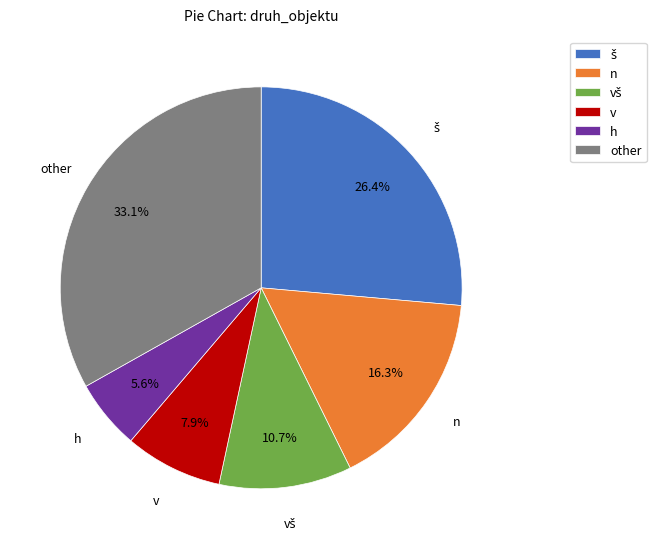

How many slices are in this pie chart?

6